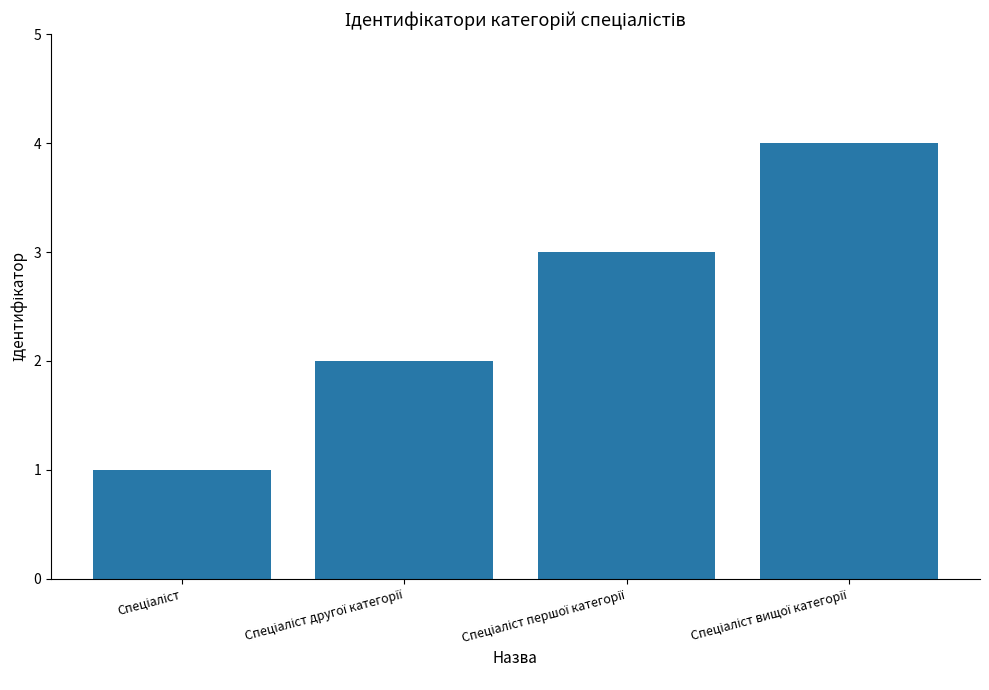

What is the difference between the maximum and minimum values?

3